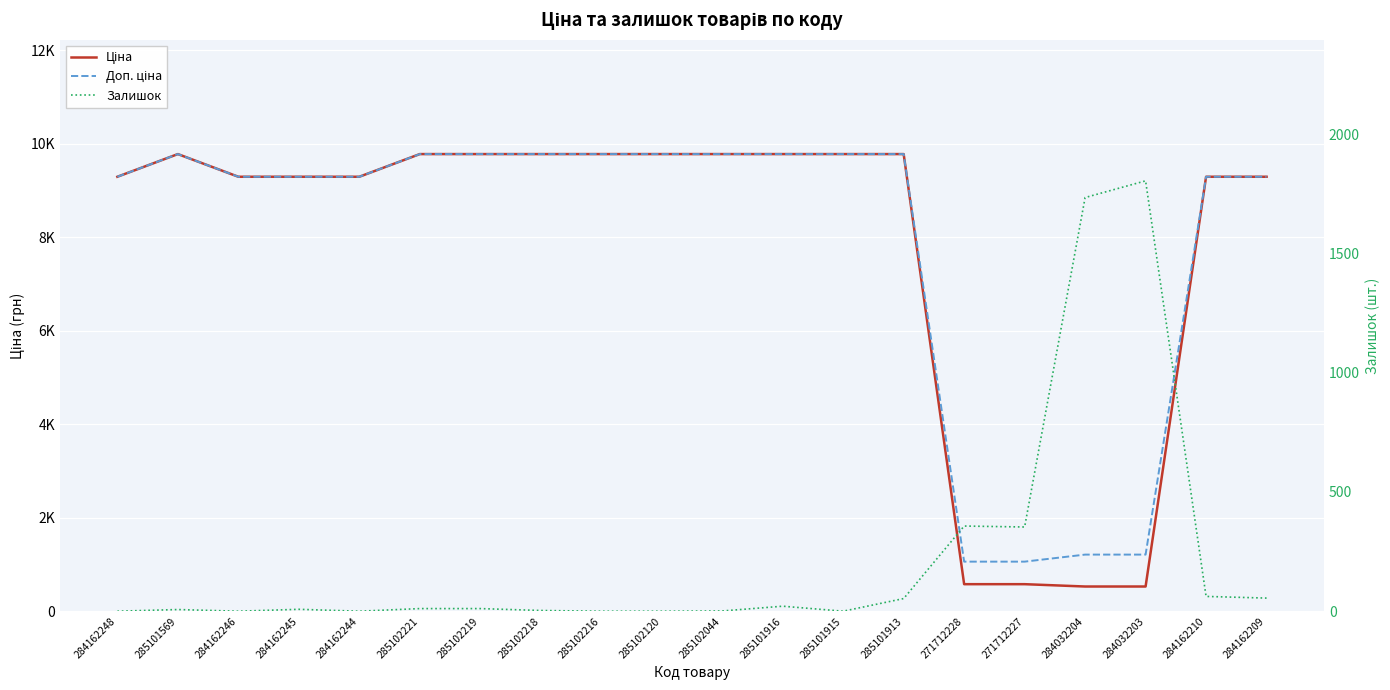

Reading right to left, extract all data points from this chart.

Ціна: 284162209=9290.5	284162210=9290.5	284032203=528.2	284032204=528.2	271712227=578.1	271712228=578.1	285101913=9775.5	285101915=9775.5	285101916=9775.5	285102044=9775.5	285102120=9775.5	285102216=9775.5	285102218=9775.5	285102219=9775.5	285102221=9775.5	284162244=9290.5	284162245=9290.5	284162246=9290.5	285101569=9775.5	284162248=9290.5
Доп. ціна: 284162209=9290.5	284162210=9290.5	284032203=1210.7	284032204=1210.7	271712227=1060.0	271712228=1060.0	285101913=9775.5	285101915=9775.5	285101916=9775.5	285102044=9775.5	285102120=9775.5	285102216=9775.5	285102218=9775.5	285102219=9775.5	285102221=9775.5	284162244=9290.5	284162245=9290.5	284162246=9290.5	285101569=9775.5	284162248=9290.5
Залишок: 284162209=55.0	284162210=62.0	284032203=1804.0	284032204=1734.0	271712227=353.0	271712228=357.0	285101913=53.0	285101915=0.0	285101916=21.0	285102044=1.0	285102120=0.0	285102216=0.0	285102218=3.0	285102219=11.0	285102221=11.0	284162244=0.0	284162245=8.0	284162246=0.0	285101569=7.0	284162248=0.0